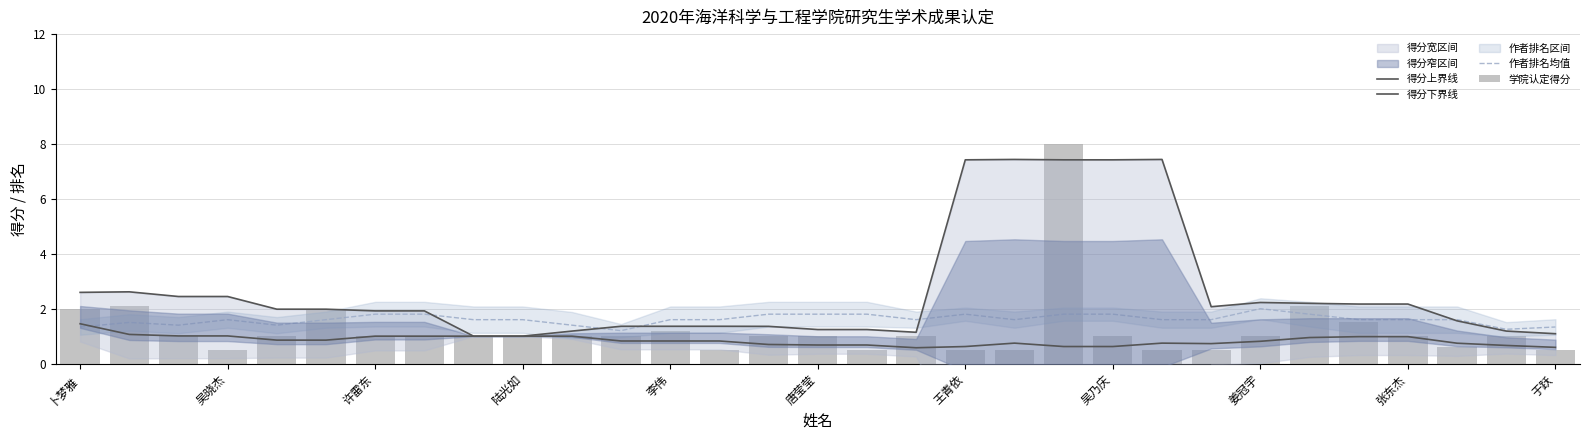

What position from the left is 李伟?

13